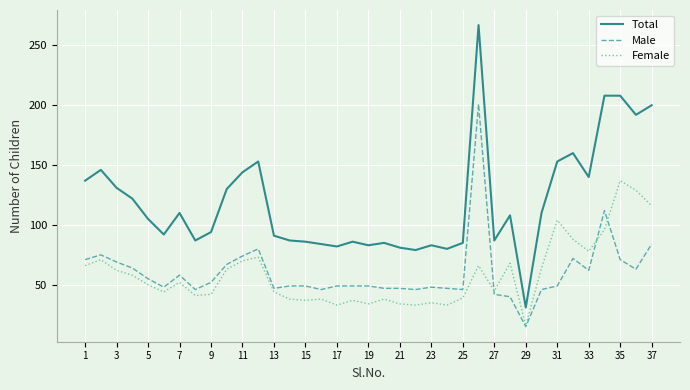

What is the highest value of the Female series?

137